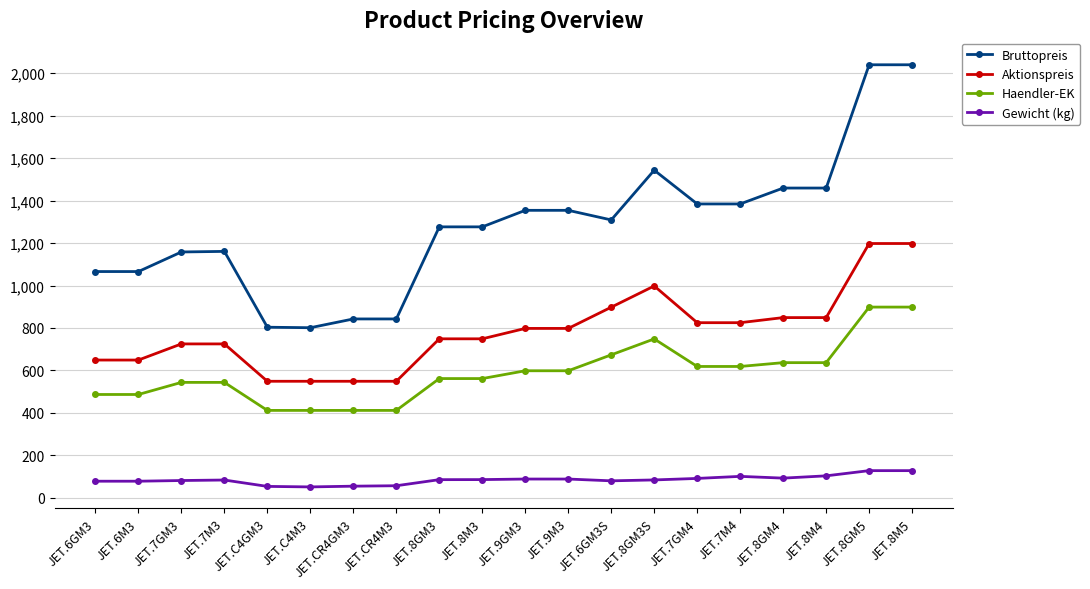

List the series in order of their overall mean, highest first.

Bruttopreis, Aktionspreis, Haendler-EK, Gewicht (kg)